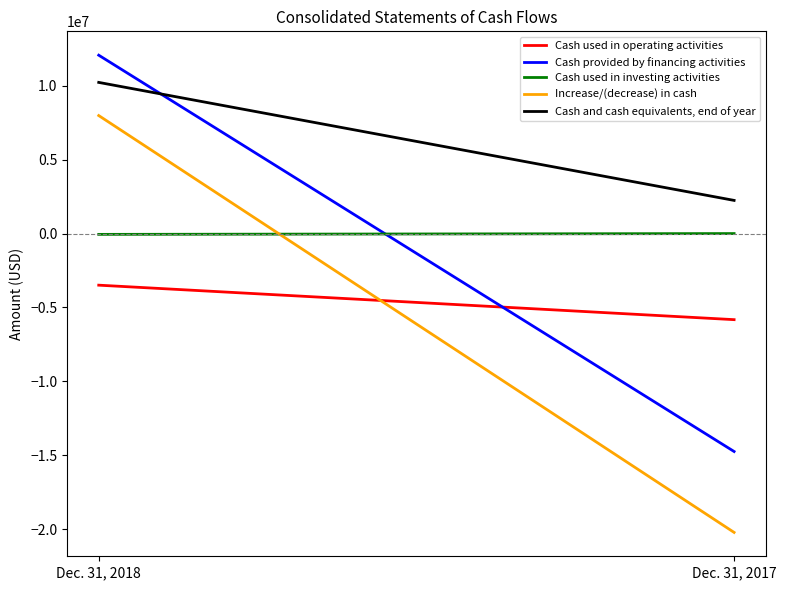

How many lines are shown in the chart?

5